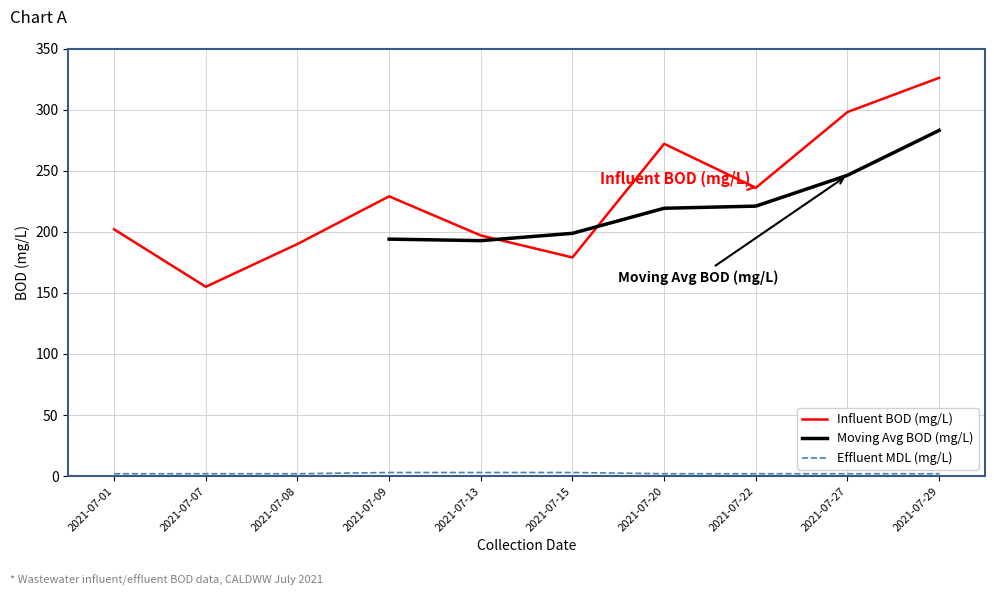

What is the highest value of the Influent BOD (mg/L) series?

326